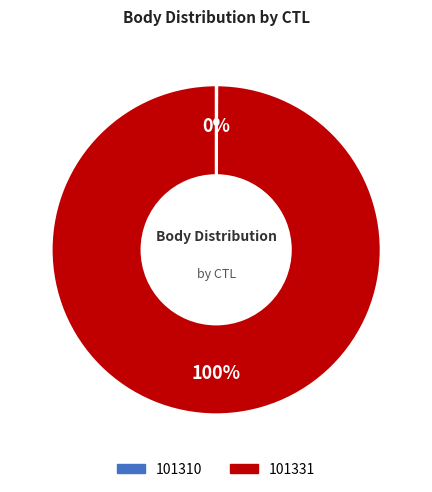

Which slice is the largest?

101331